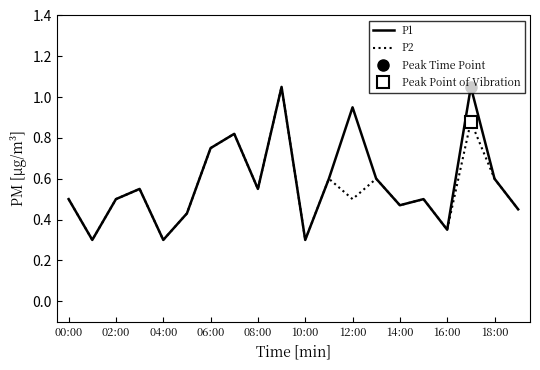

Is it true that P1 equals 0.4 at 08:00?

False